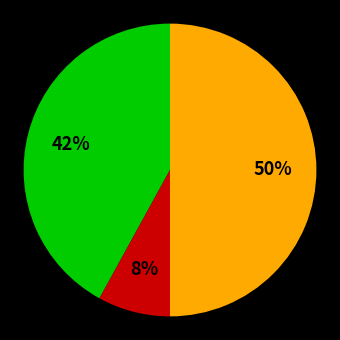

To the nearest percent, what is the average slice percentage?

33%